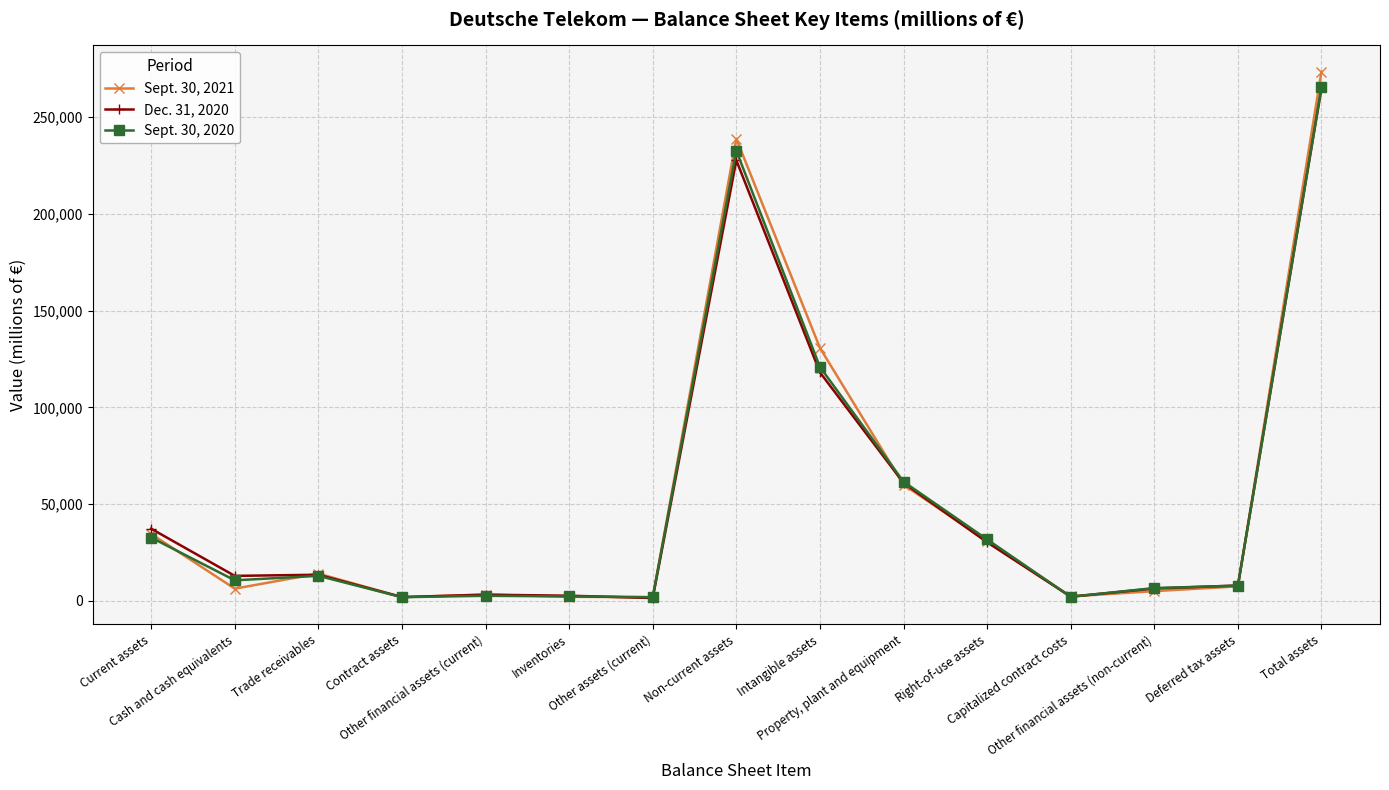

How many values in the Dec. 31, 2020 series are below 12939?

7